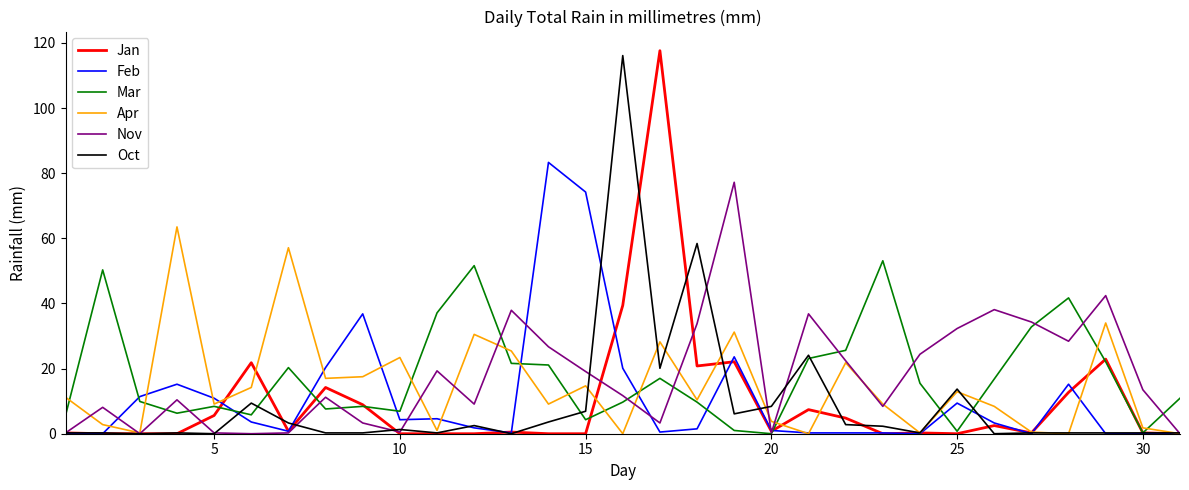

What is the maximum value shown in the chart?

117.6